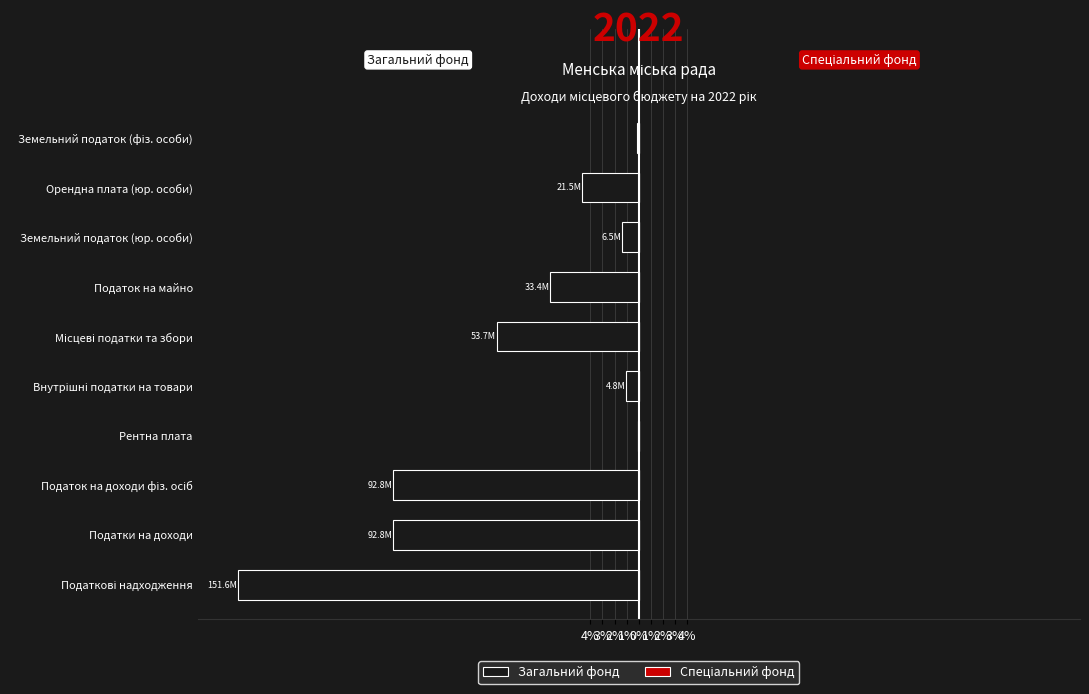

What is the smallest value displayed?

-33.1